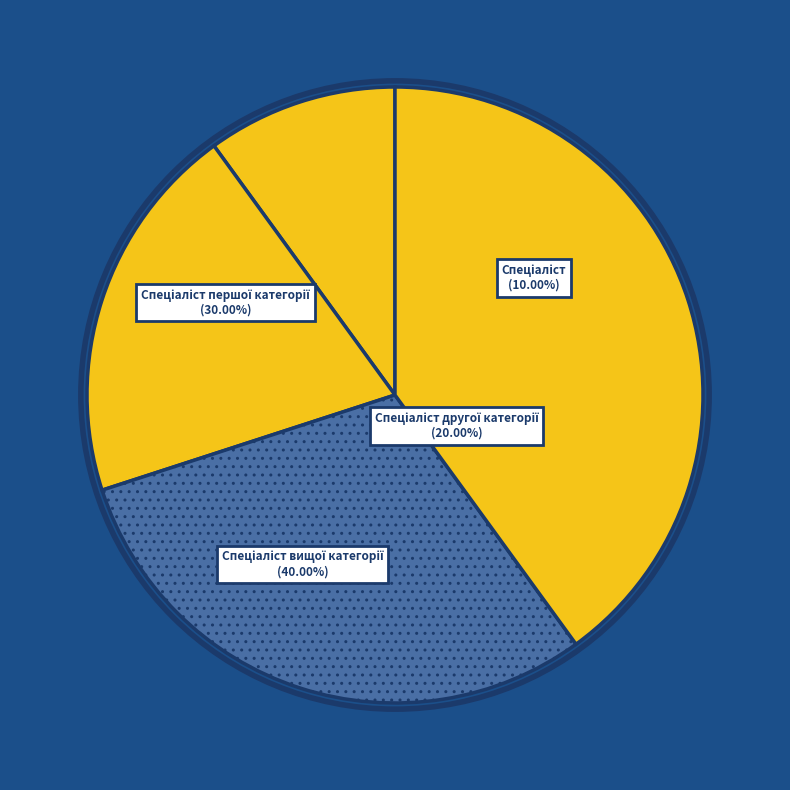

True or false: Спеціаліст вищої категорії accounts for 34% of the total.

False